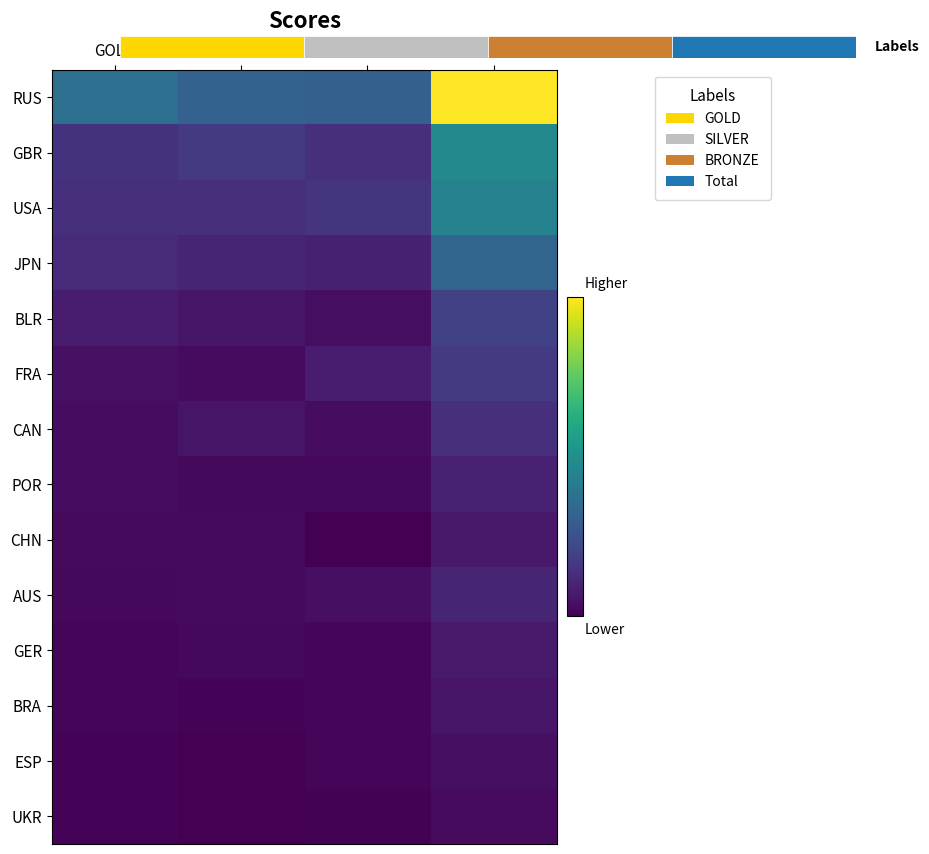

At which category is the sum across all series the highest?

Total